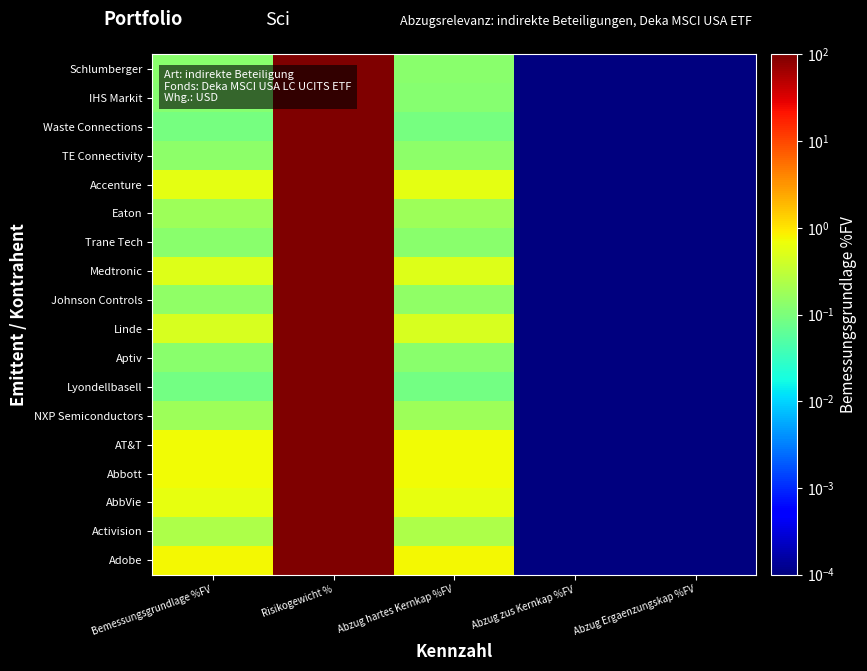

At which category is the sum across all series the highest?

Risikogewicht %